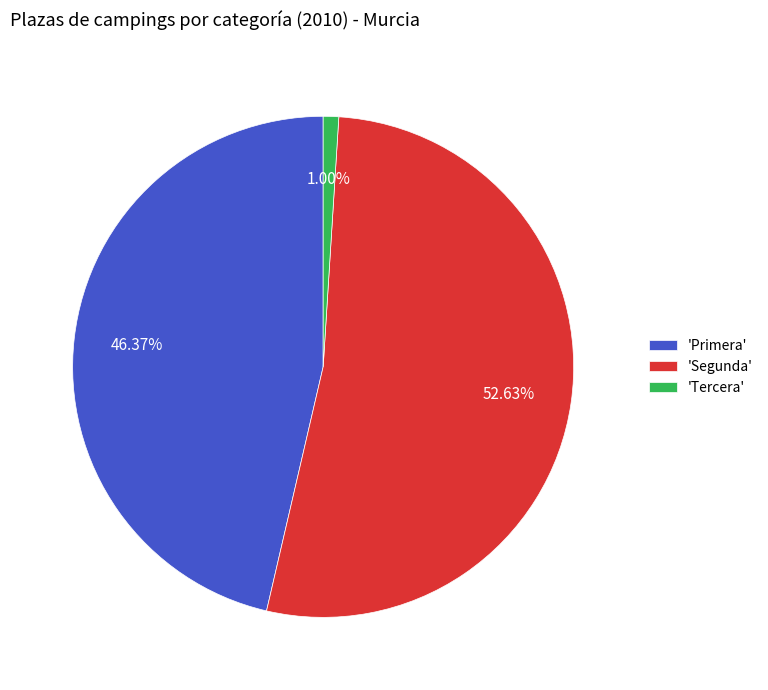

To the nearest percent, what is the difference between the largest and smallest slice percentages?

52%